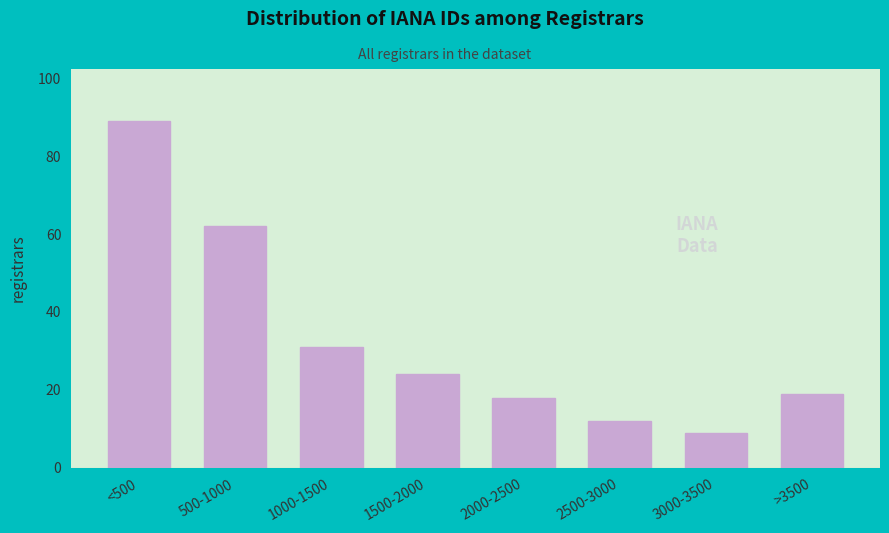

Reading left to right, transcribe all the data shown in this chart.

89	62	31	24	18	12	9	19